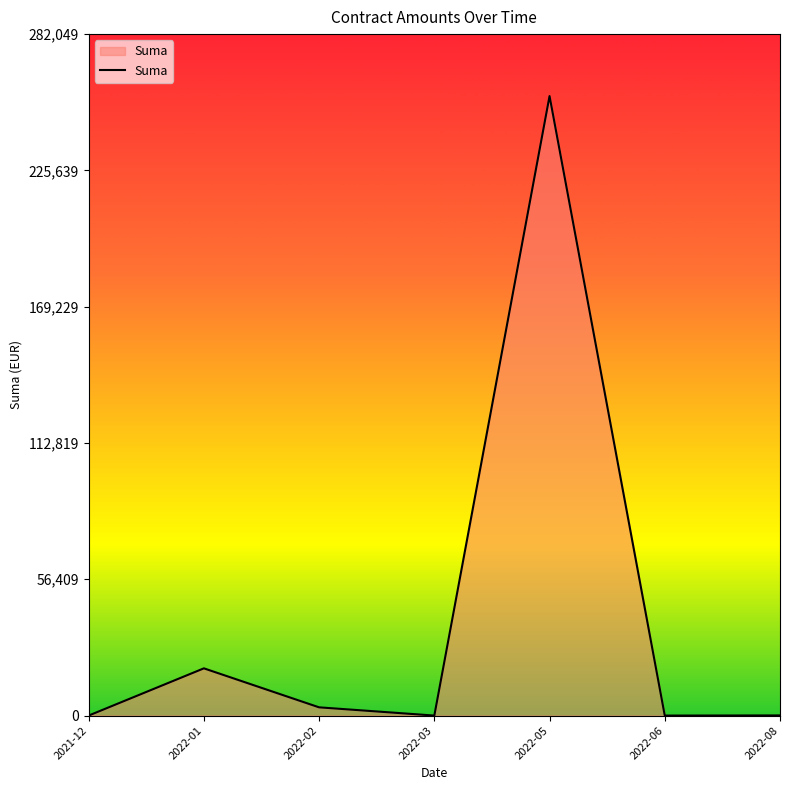

What is the difference between the maximum and minimum values?

256408.7